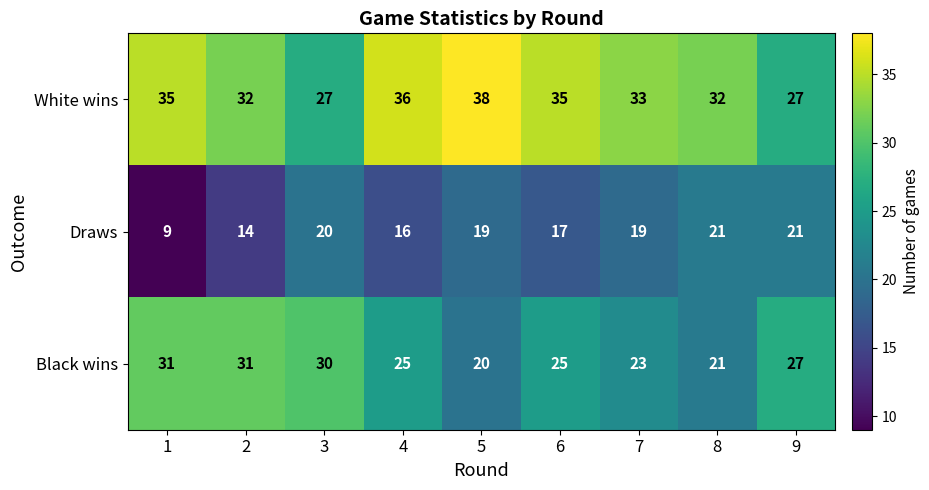

The White wins series shows 50 at 8. True or false?

False